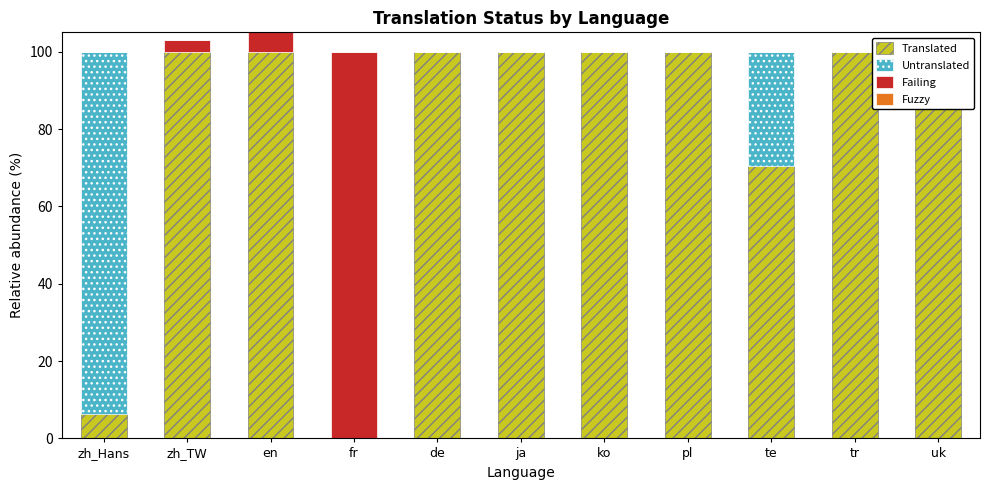

Reading right to left, transcribe all the data shown in this chart.

Translated: uk=100.0	tr=100.0	te=70.4	pl=100.0	ko=100.0	ja=100.0	de=100.0	fr=0.0	en=100.0	zh_TW=100.0	zh_Hans=6.2
Untranslated: uk=0.0	tr=0.0	te=29.6	pl=0.0	ko=0.0	ja=0.0	de=0.0	fr=0.0	en=0.0	zh_TW=0.0	zh_Hans=93.8
Failing: uk=0.0	tr=0.0	te=0.0	pl=0.0	ko=0.0	ja=0.0	de=0.0	fr=100.0	en=15.6	zh_TW=3.1	zh_Hans=0.0
Fuzzy: uk=0.0	tr=0.0	te=0.0	pl=0.0	ko=0.0	ja=0.0	de=0.0	fr=0.0	en=0.0	zh_TW=0.0	zh_Hans=0.0